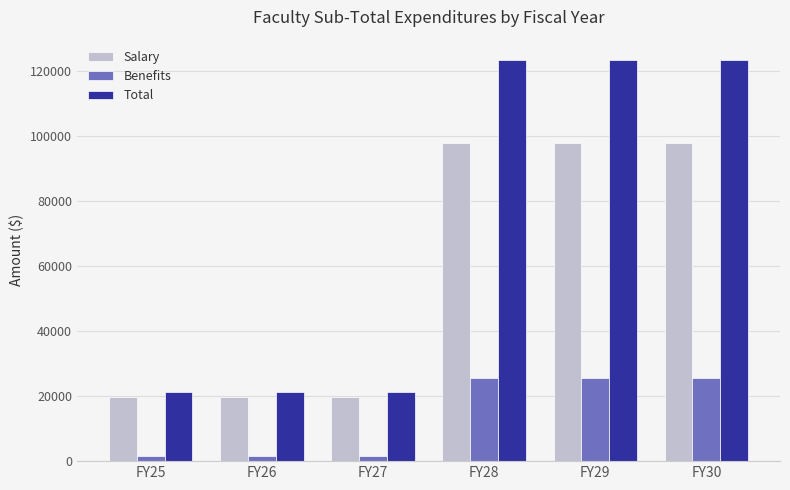

Reading left to right, transcribe all the data shown in this chart.

Salary: 19740.0	19740.0	19740.0	97896.0	97896.0	97896.0
Benefits: 1579.2	1579.2	1579.2	25709.7	25709.7	25709.7
Total: 21319.2	21319.2	21319.2	123605.7	123605.7	123605.7